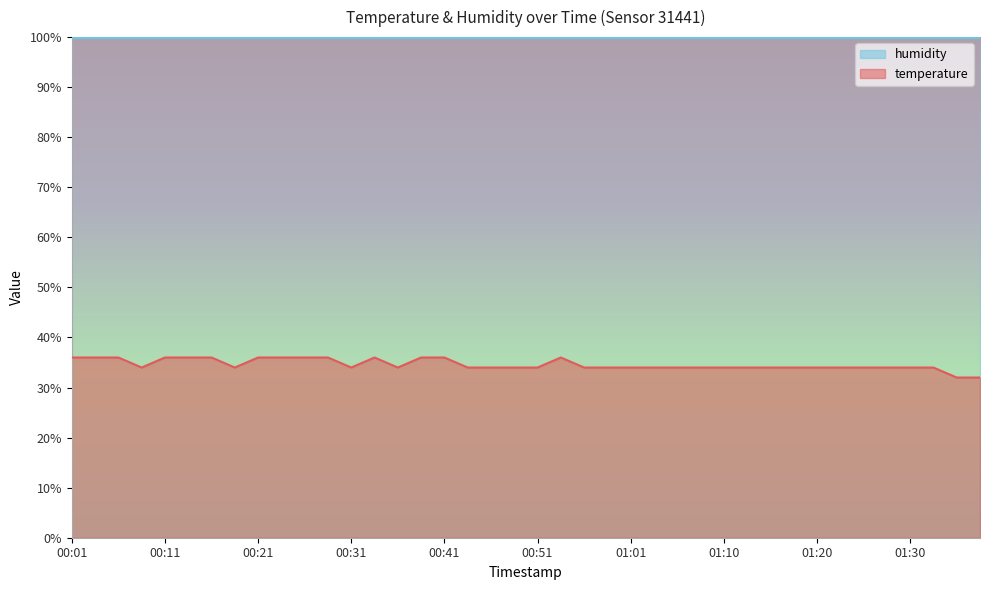

Count the number of values greater than 33.

38